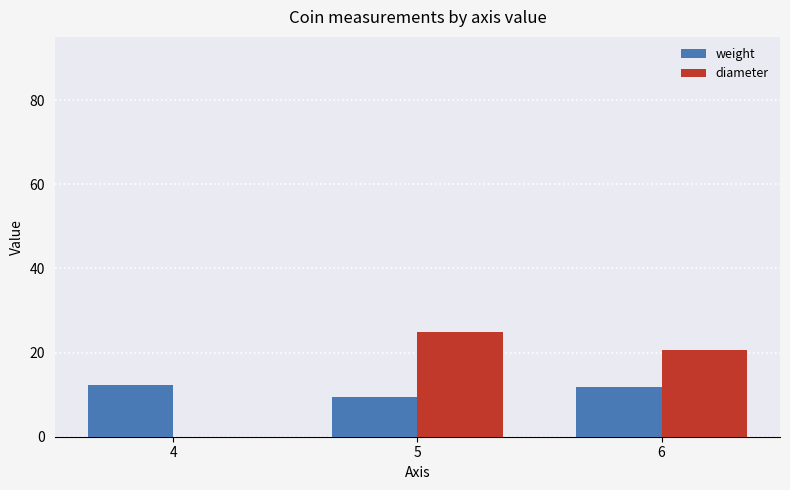

Is it true that diameter equals -14.1 at 4?

False